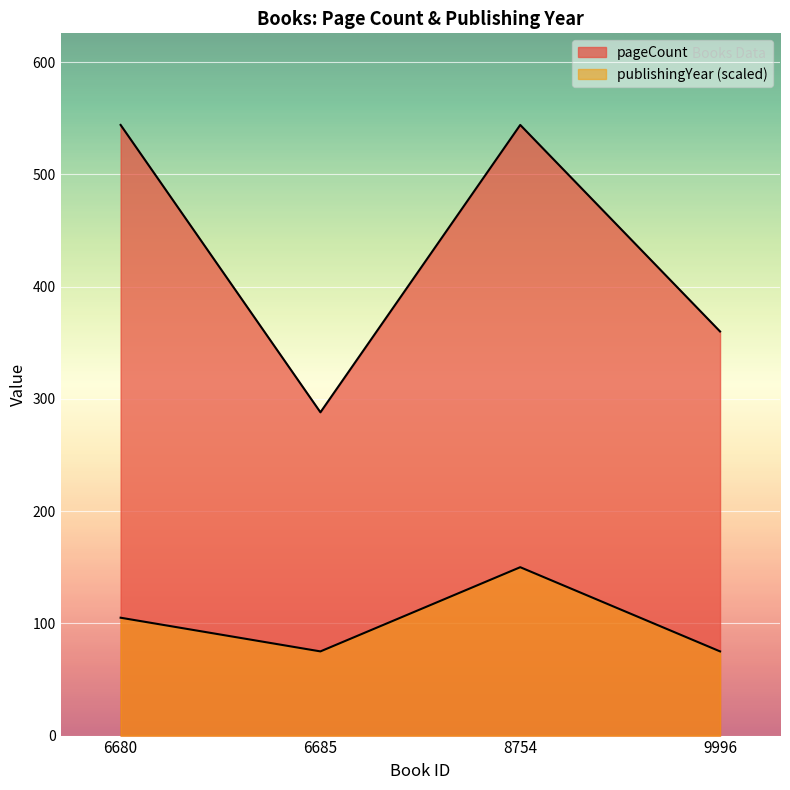

What is the value of the publishingYear point at the 2nd from the left?

75